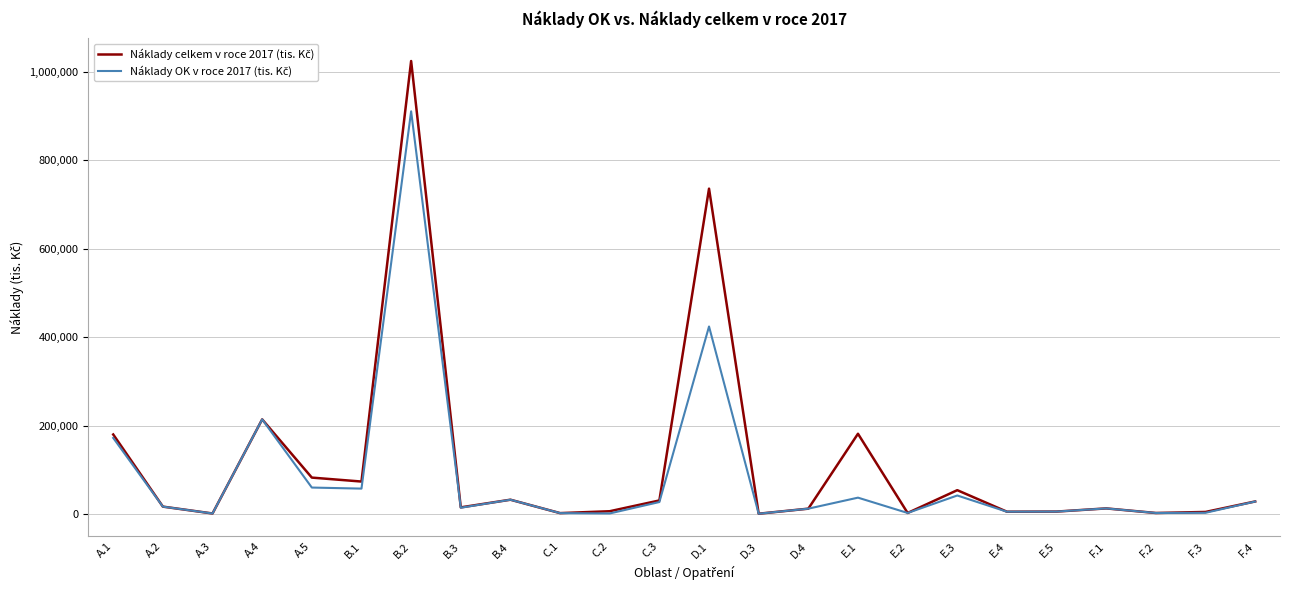

What is the maximum value shown in the chart?

1024210